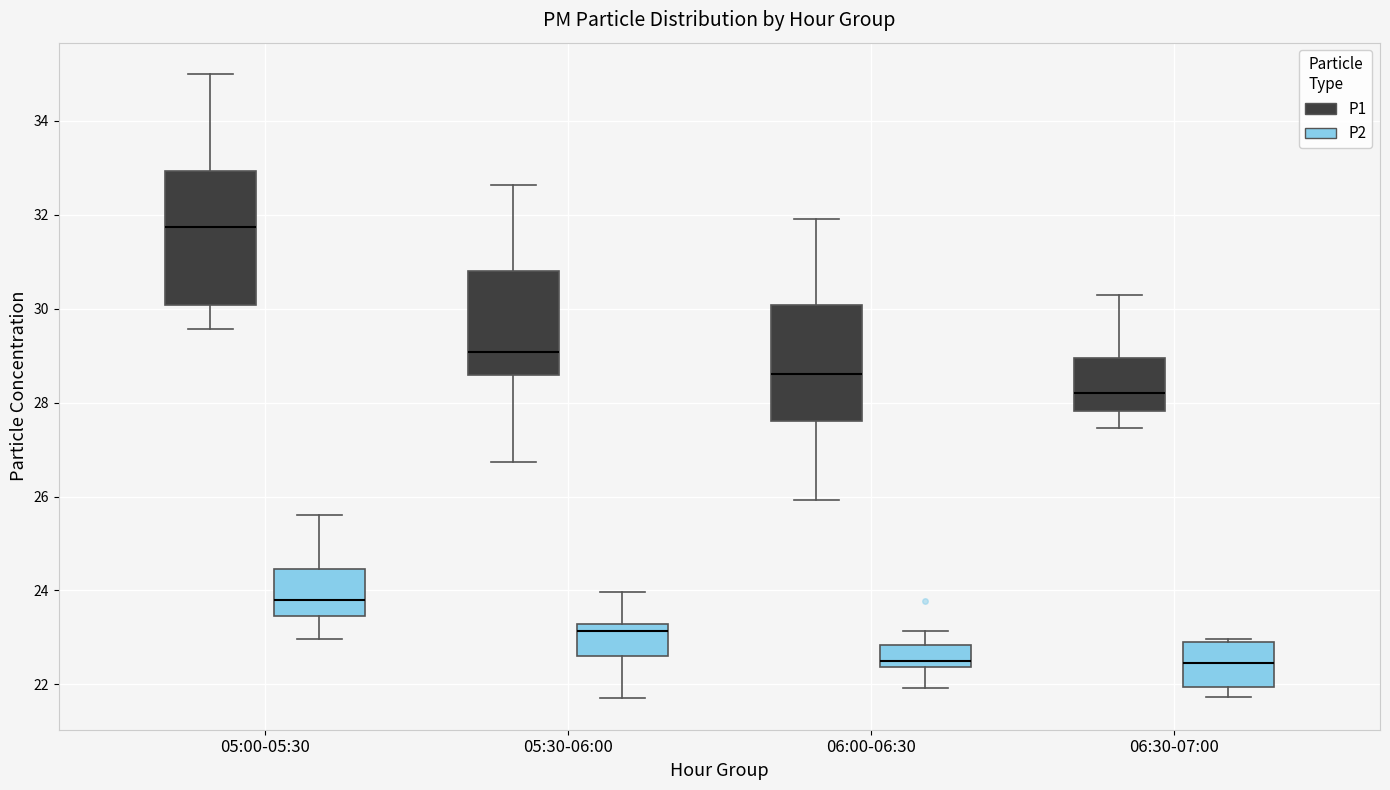

Comparing the boxes themselves (not the whiskers), which one is the tallest?

05:00-05:30 (P1)